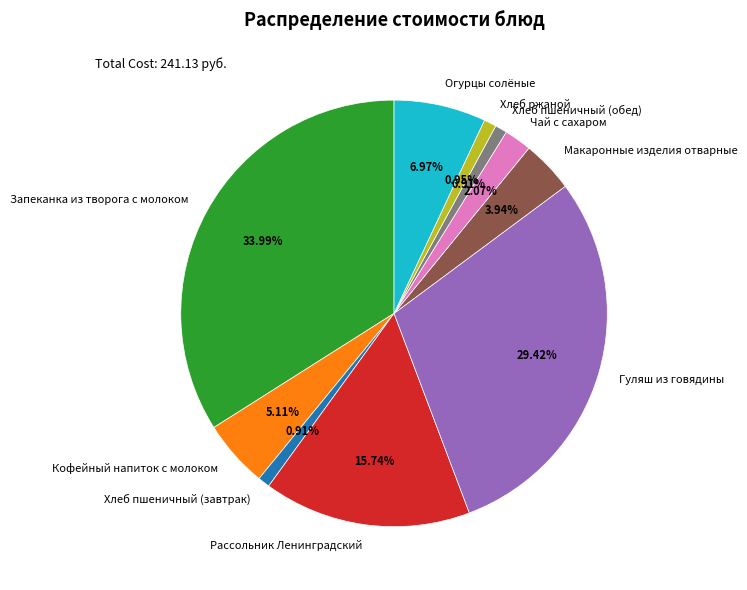

Is there a majority slice in this chart?

No